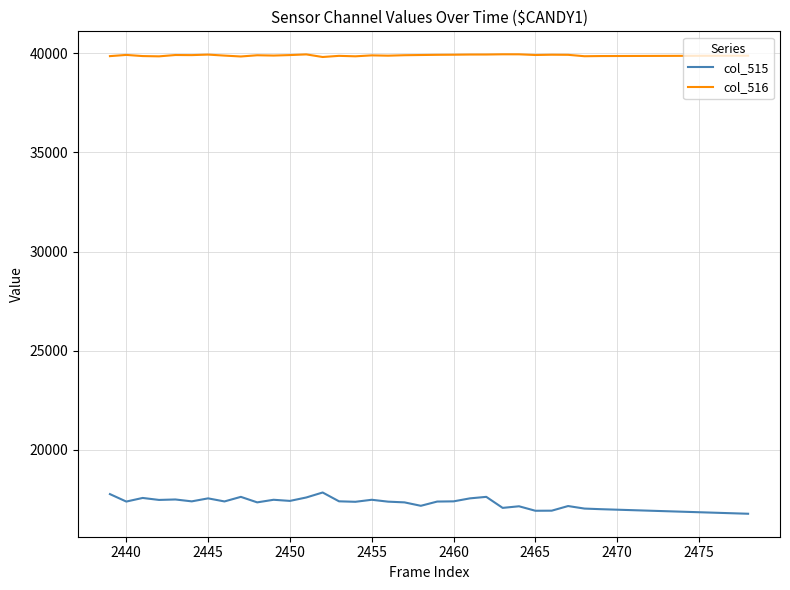

Is this an area chart (filled region under the line)?

No